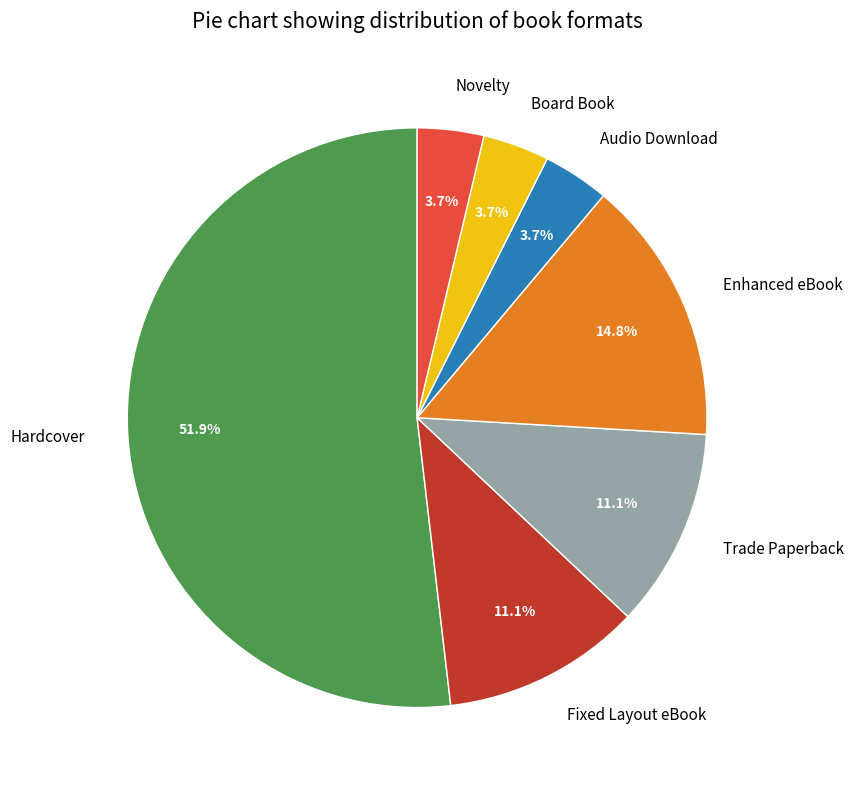

Is it true that Trade Paperback is 11% of the pie?

True